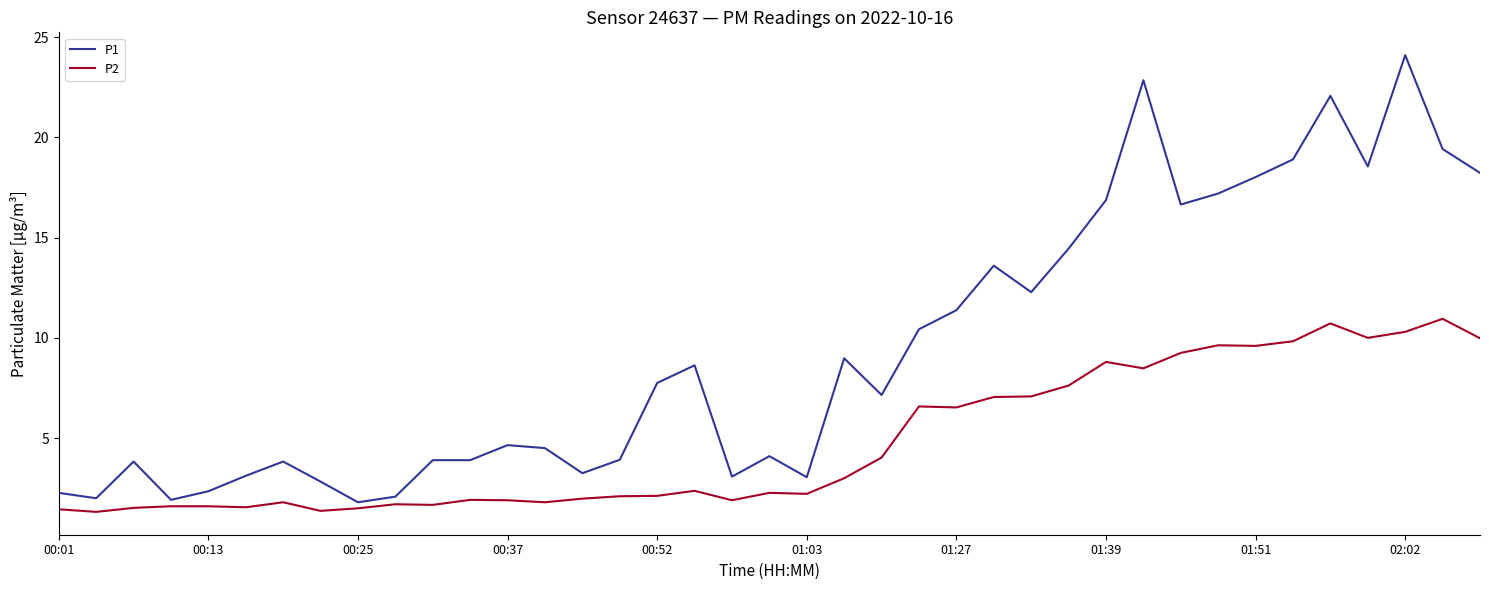

What are all the series names shown in the legend?

P1, P2